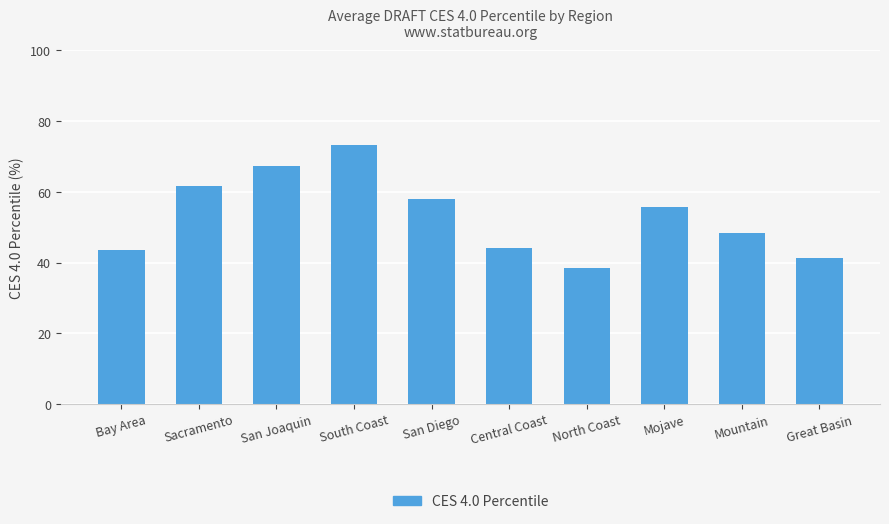

Reading left to right, what are all the values shown in this chart?

Bay Area=43.5	Sacramento=61.8	San Joaquin=67.4	South Coast=73.2	San Diego=57.9	Central Coast=44.1	North Coast=38.6	Mojave=55.7	Mountain=48.3	Great Basin=41.2